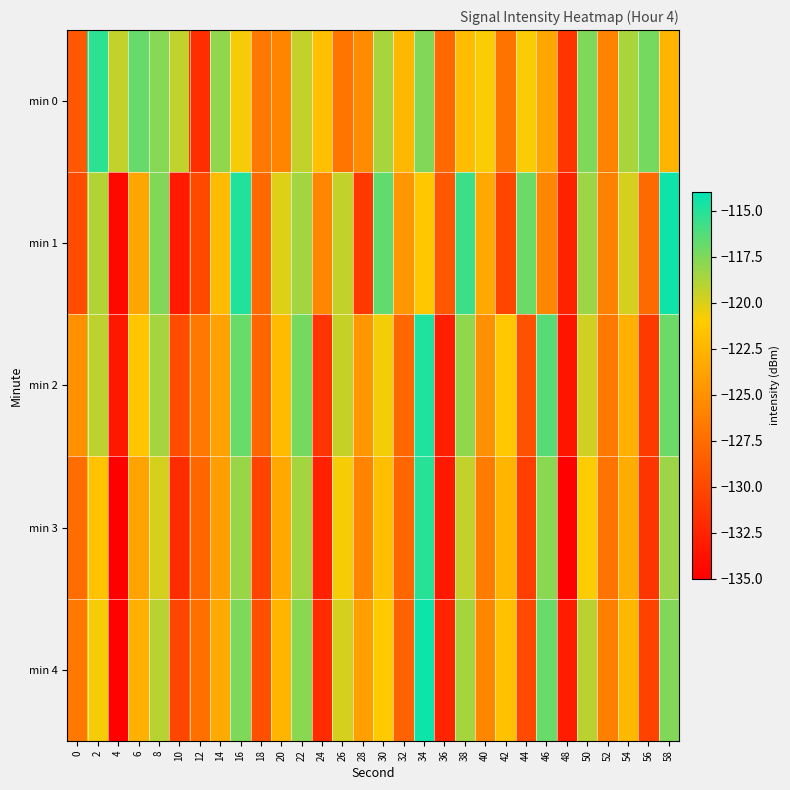

Reading left to right, what are all the values shown in this chart?

min 0: 0=-128.9	2=-115.3	4=-119.4	6=-116.8	8=-117.8	10=-119.3	12=-131.8	14=-118.0	16=-120.8	18=-126.7	20=-125.8	22=-119.4	24=-121.8	26=-126.9	28=-125.4	30=-118.6	32=-122.4	34=-117.6	36=-127.7	38=-122.1	40=-120.8	42=-127.1	44=-120.9	46=-123.6	48=-131.4	50=-117.5	52=-126.0	54=-118.6	56=-117.2	58=-122.7
min 1: 0=-129.7	2=-118.9	4=-134.4	6=-123.6	8=-117.6	10=-133.2	12=-129.9	14=-122.1	16=-115.0	18=-127.8	20=-120.1	22=-118.4	24=-125.7	26=-119.3	28=-131.2	30=-116.8	32=-124.6	34=-121.3	36=-128.9	38=-115.7	40=-123.5	42=-130.2	44=-117.0	46=-125.8	48=-132.6	50=-118.3	52=-126.1	54=-119.9	56=-127.7	58=-114.5
min 2: 0=-125.1	2=-119.2	4=-133.3	6=-121.5	8=-118.6	10=-129.7	12=-126.8	14=-123.9	16=-116.9	18=-128.0	20=-122.1	22=-117.2	24=-131.3	26=-119.5	28=-124.6	30=-120.7	32=-127.8	34=-114.9	36=-132.9	38=-118.0	40=-125.1	42=-121.2	44=-129.3	46=-116.5	48=-133.6	50=-119.7	52=-126.8	54=-122.9	56=-130.9	58=-117.0
min 3: 0=-127.5	2=-121.6	4=-135.7	6=-123.8	8=-119.9	10=-131.9	12=-128.0	14=-124.1	16=-118.2	18=-130.3	20=-123.5	22=-118.6	24=-132.7	26=-120.8	28=-125.9	30=-121.9	32=-128.0	34=-115.1	36=-133.2	38=-119.3	40=-126.5	42=-122.6	44=-130.7	46=-117.8	48=-134.9	50=-120.9	52=-127.0	54=-123.1	56=-131.2	58=-118.3
min 4: 0=-126.7	2=-120.8	4=-134.9	6=-122.9	8=-119.0	10=-130.1	12=-127.2	14=-123.3	16=-117.5	18=-129.6	20=-122.7	22=-117.8	24=-131.9	26=-119.9	28=-124.0	30=-121.1	32=-128.2	34=-114.3	36=-132.5	38=-118.6	40=-125.7	42=-121.8	44=-129.9	46=-116.9	48=-133.0	50=-119.1	52=-126.2	54=-122.3	56=-130.5	58=-117.6